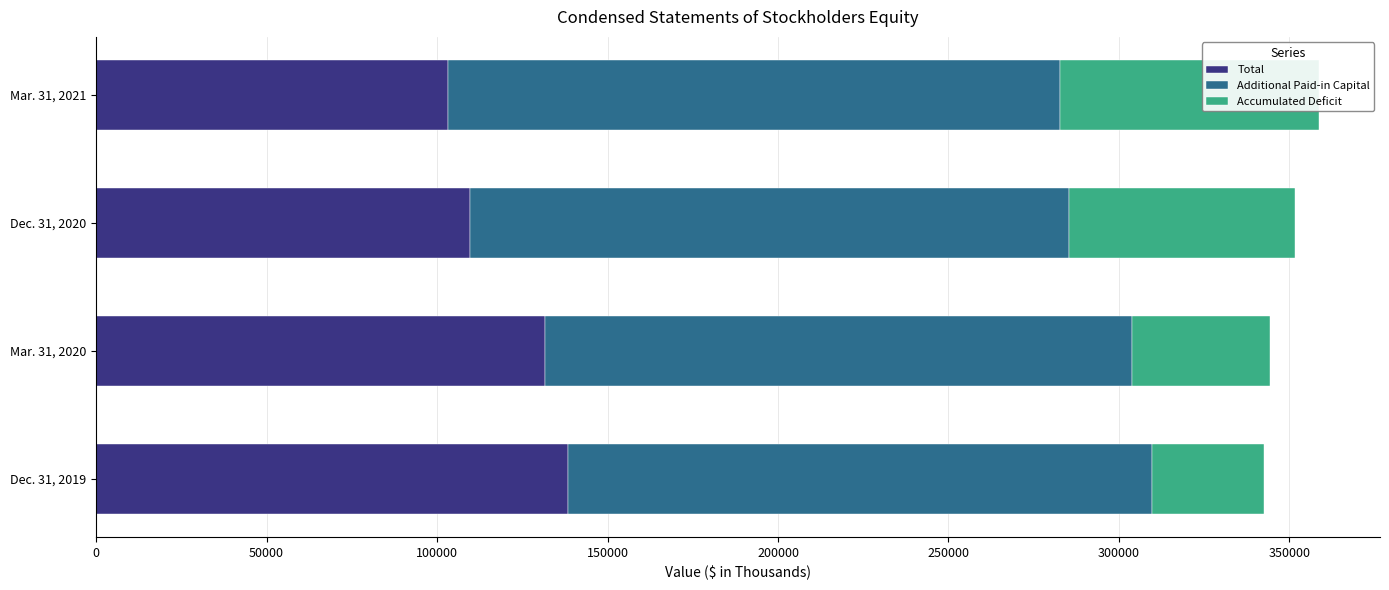

Count the Accumulated Deficit values in the range 40444 to 76000.

3